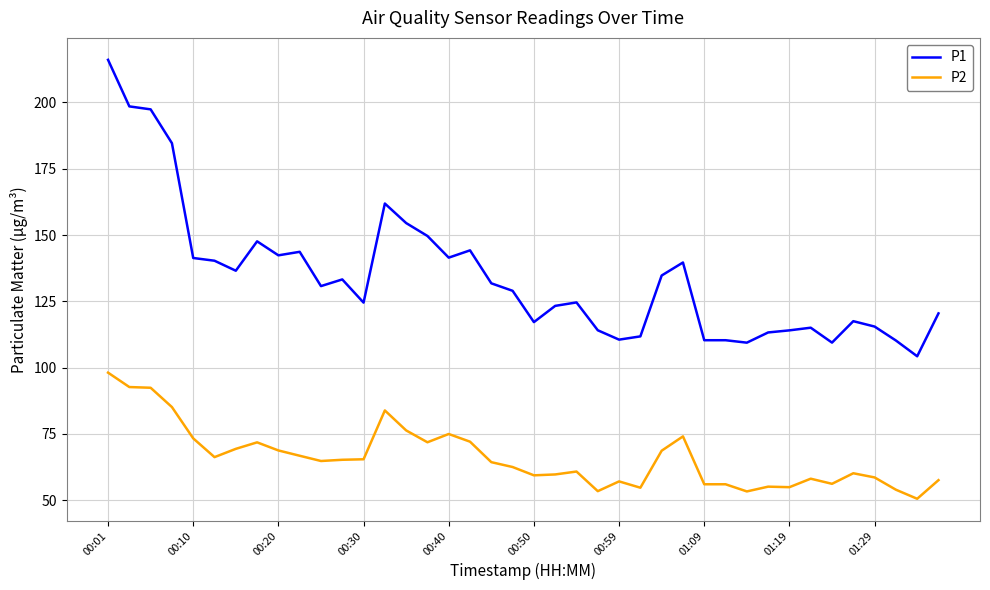

What is the smallest value displayed?

50.6